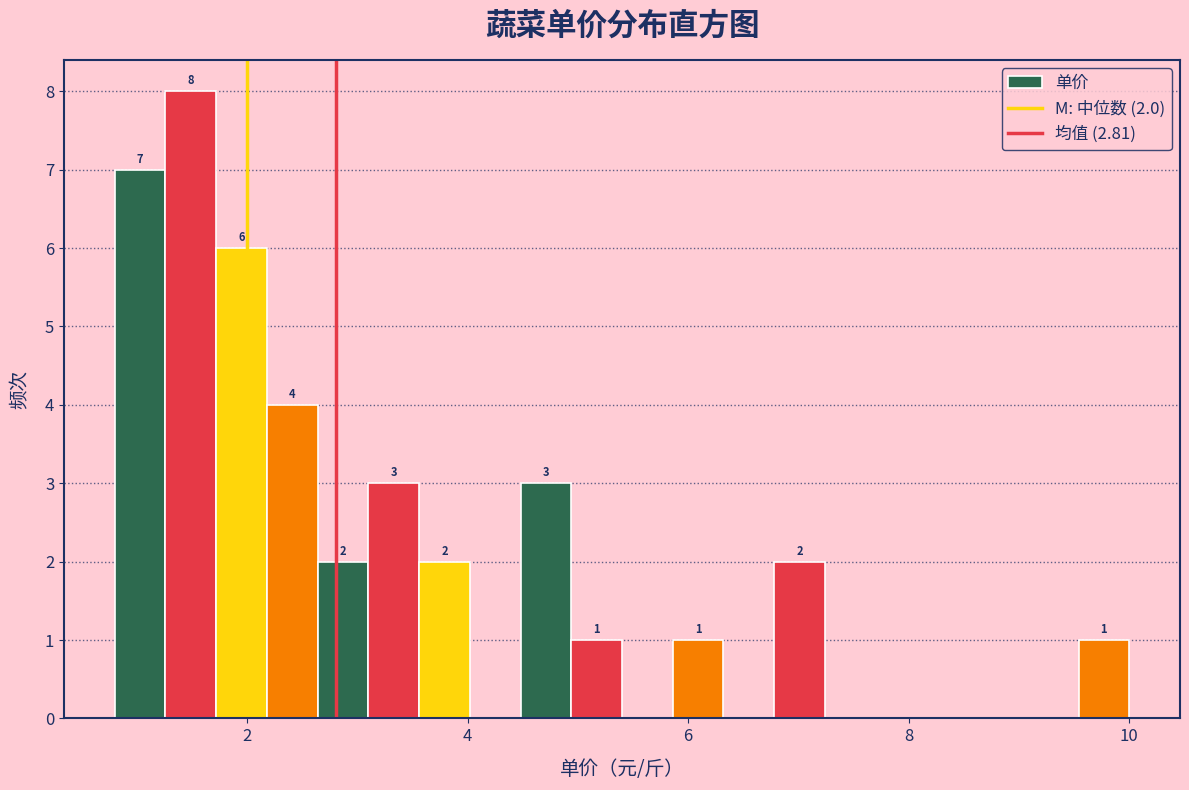

Around what value on the x-axis is the tallest bar? Give the approximate position of its centre, as read against the axis.

1.4